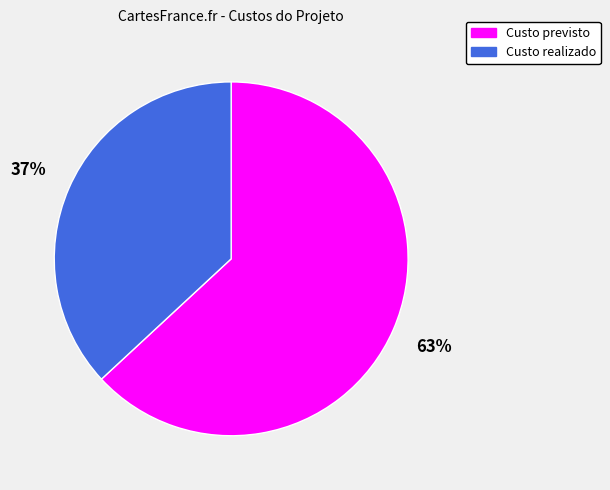

Is the sum of Custo previsto and Custo realizado greater than half?

Yes